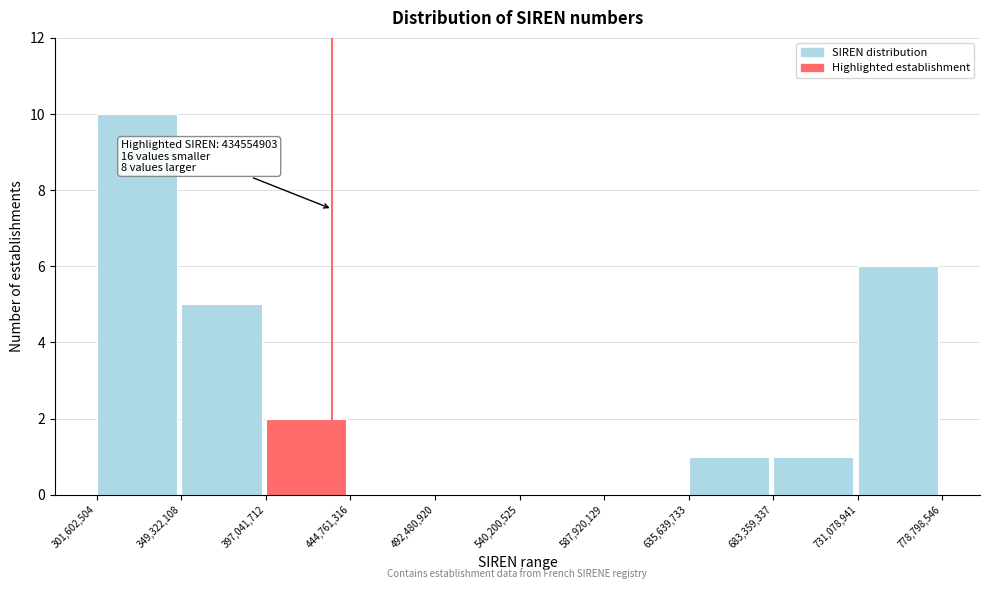

Over which range of the x-axis is the bar tallest?

301,602,504 to 349,322,108